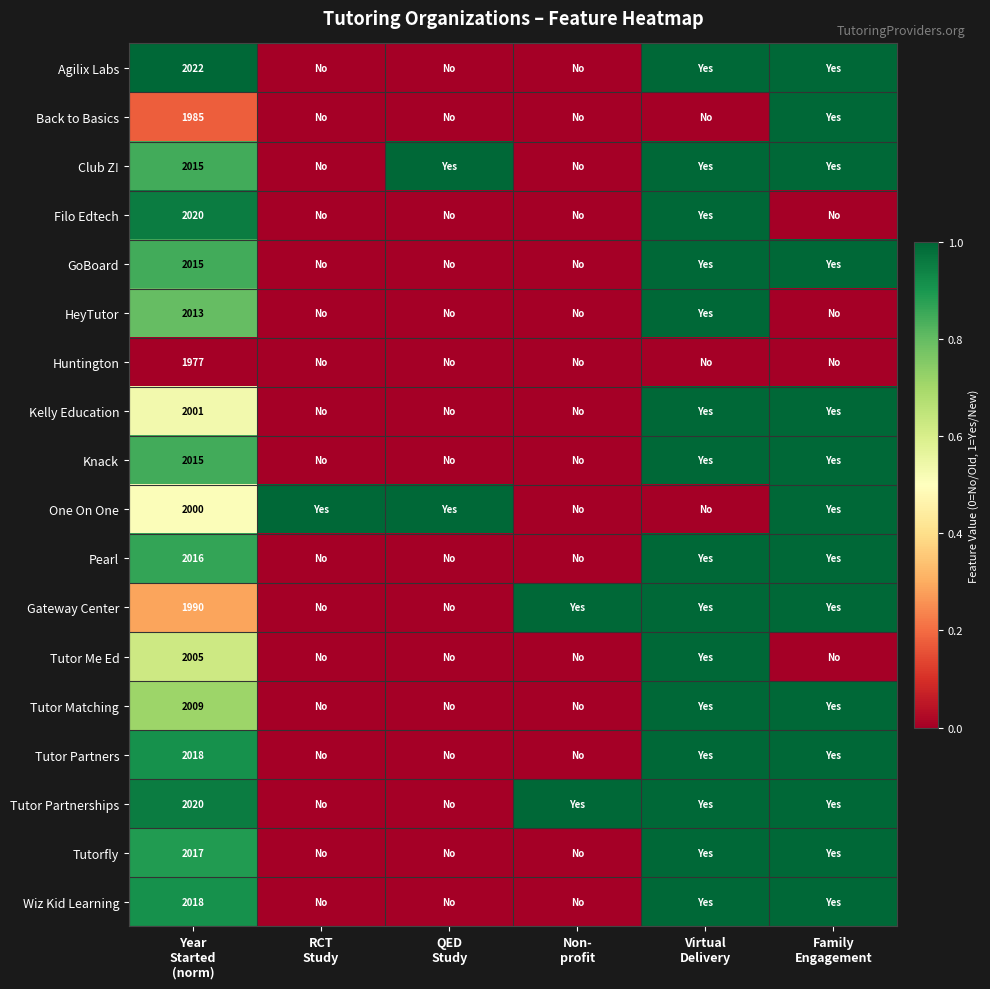

Between Year
Started
(norm) and RCT
Study, which is larger?

Year
Started
(norm)